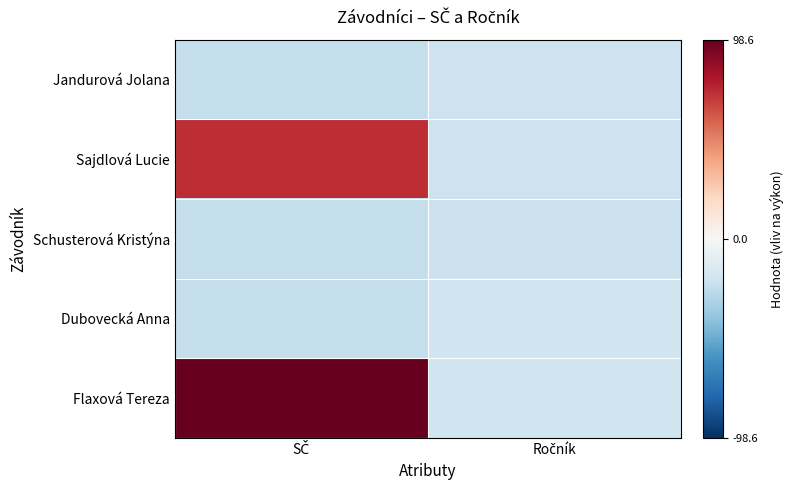

Which series has the widest spread of values?

Flaxová Tereza